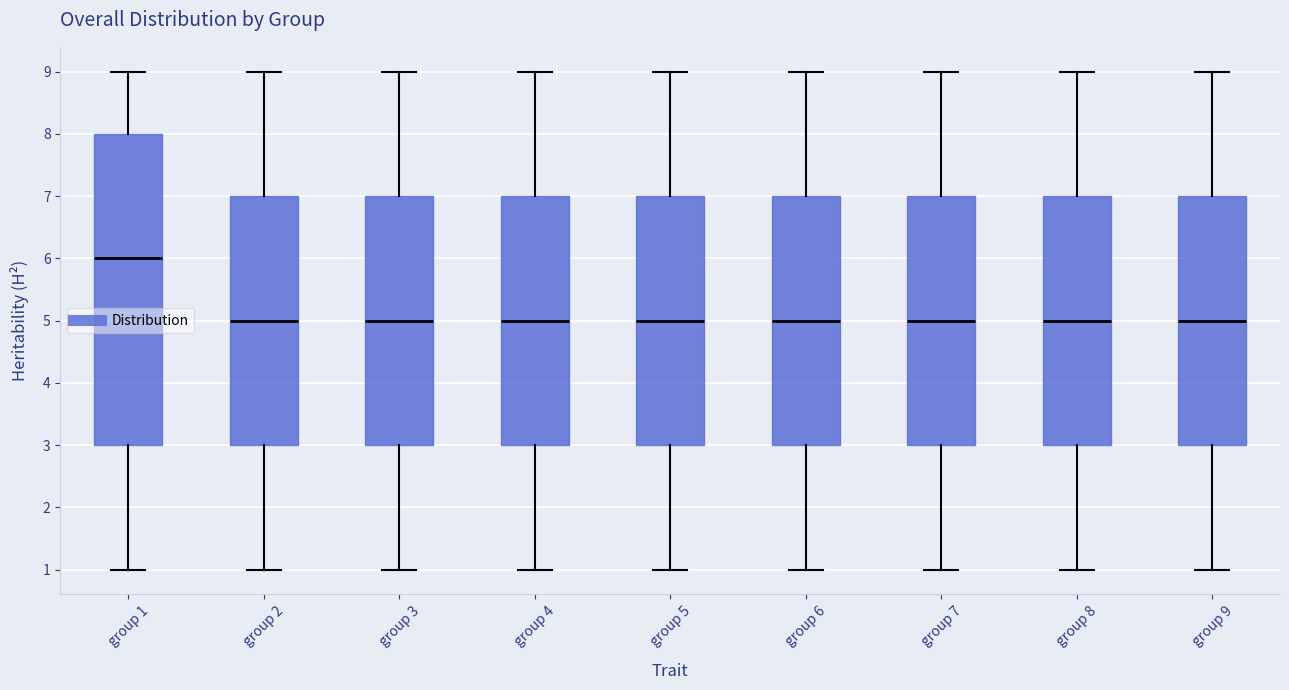

Where does the upper whisker of the box for group 1 end on the y-axis? The values are not printed on the chart, so give them approximately, as read against the axis.

9